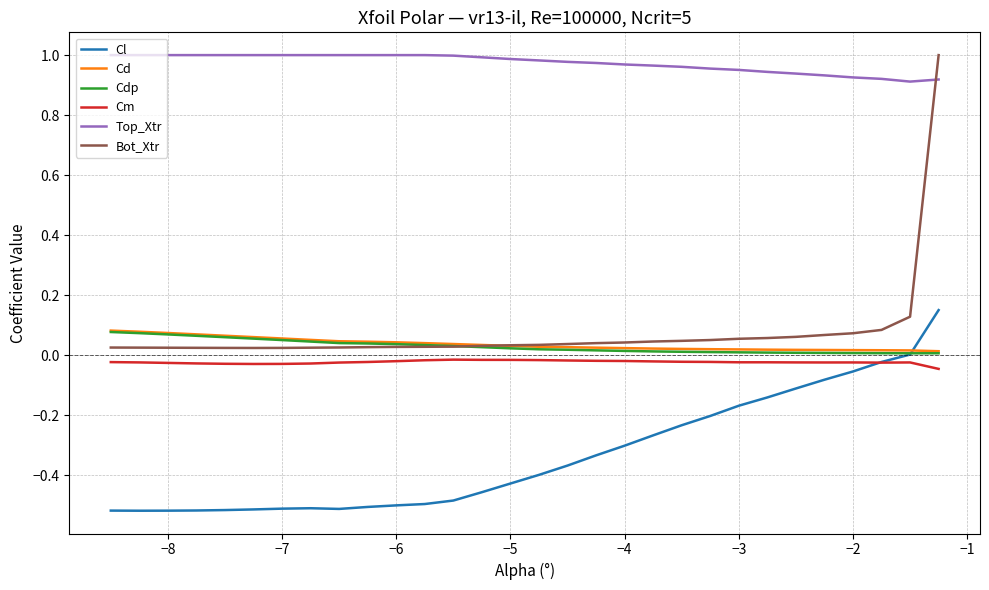

True or false: Cm and Top_Xtr cross at least once.

False